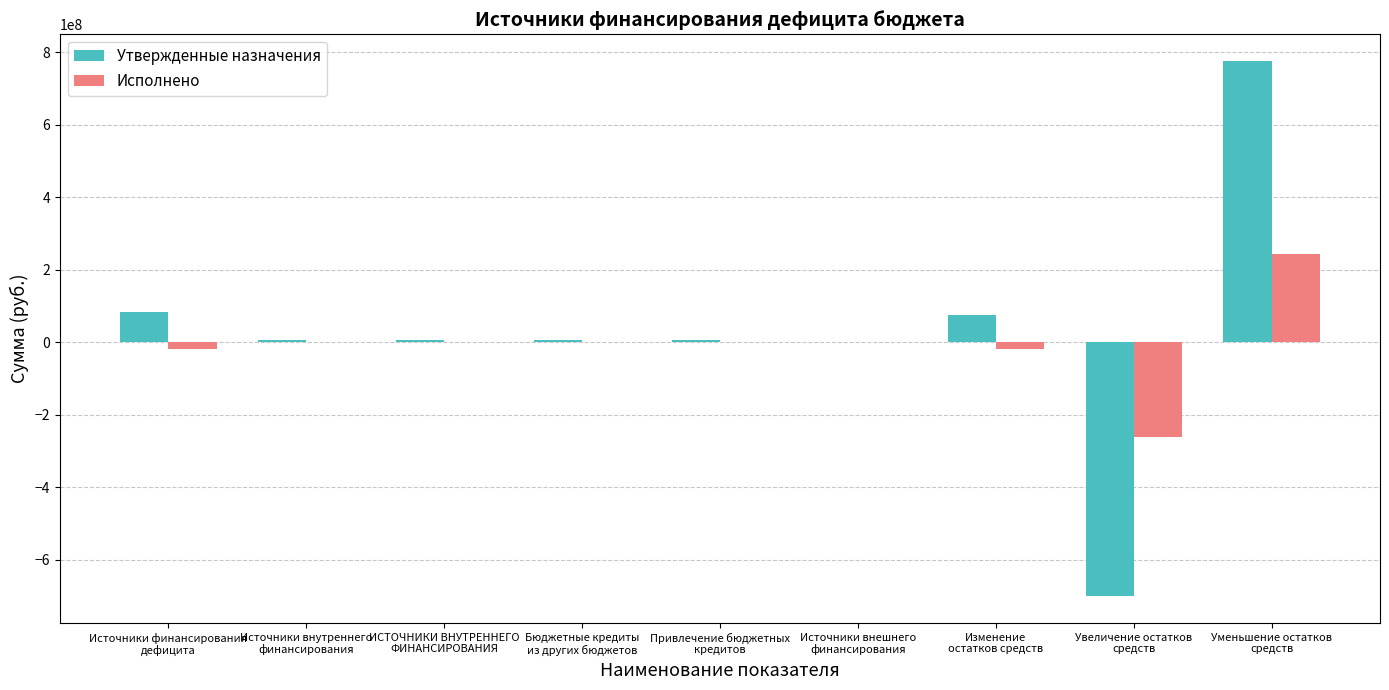

How many groups of bars are there?

9